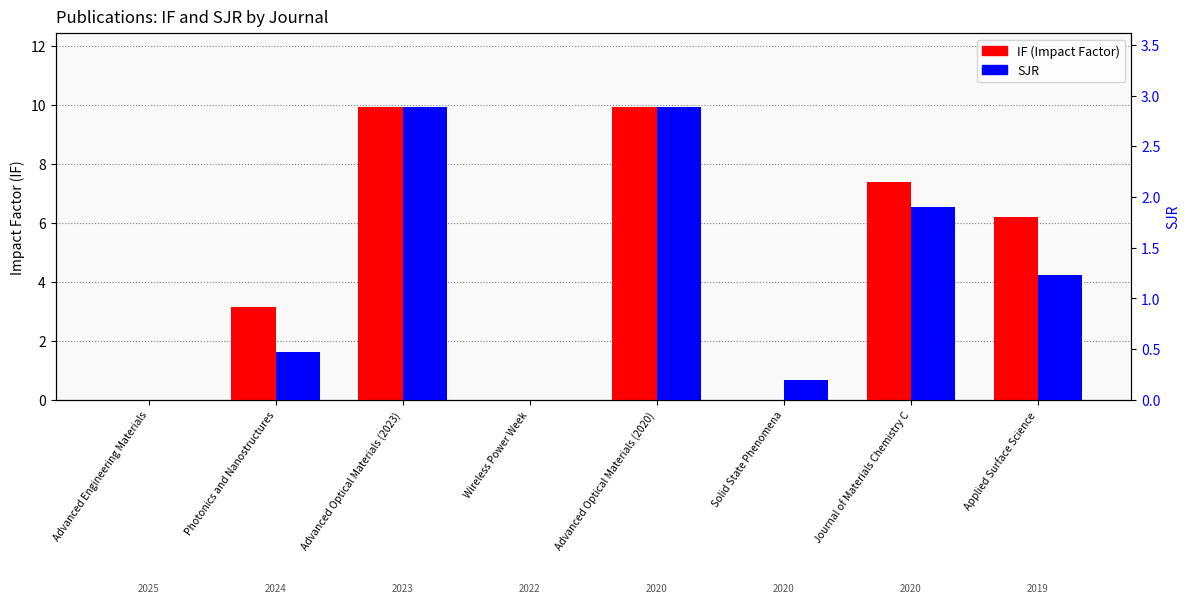

What is the label of the 6th bar from the left?

Solid State Phenomena